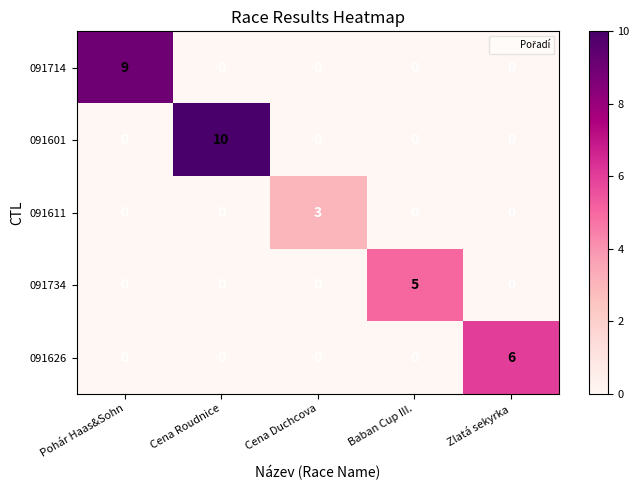

What is the maximum value for 091734?

5